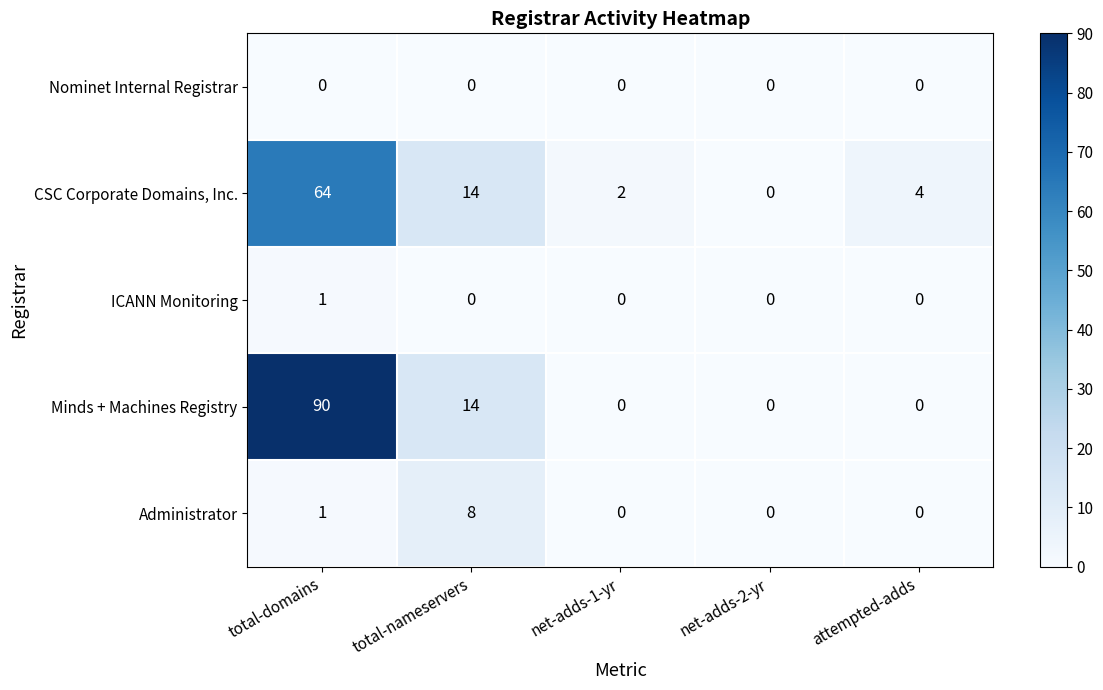

Which category has the highest value in the CSC Corporate Domains, Inc. series?

total-domains